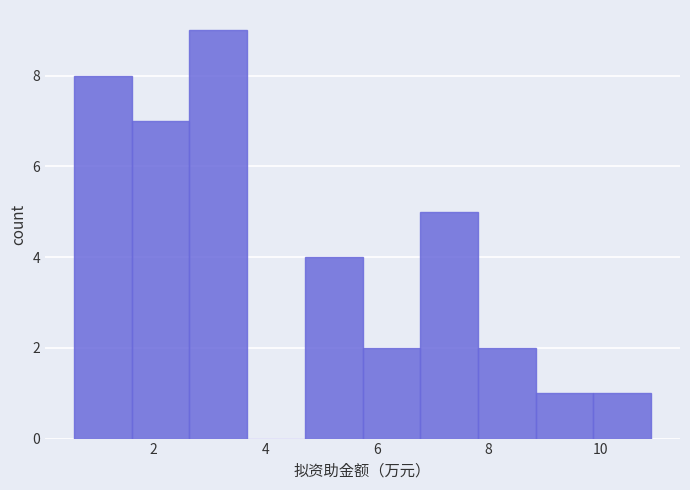

How tall is the bar that spans 2.6 to 3.6 on the x-axis? Neither the bar edges nor the heights are printed on the chart, so give them approximately, as read against the axes.

9